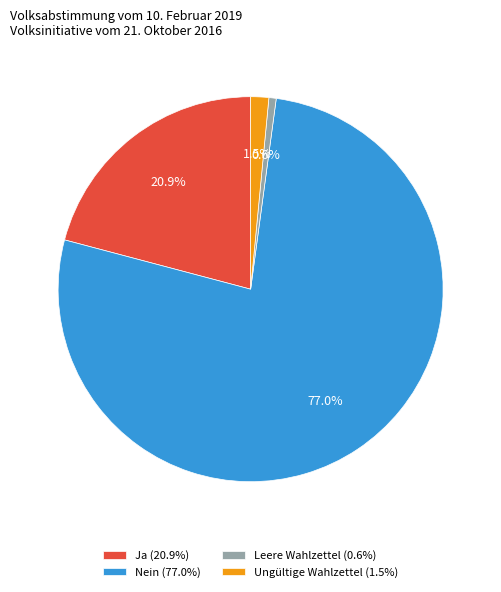

Is it true that Nein is 67% of the pie?

False